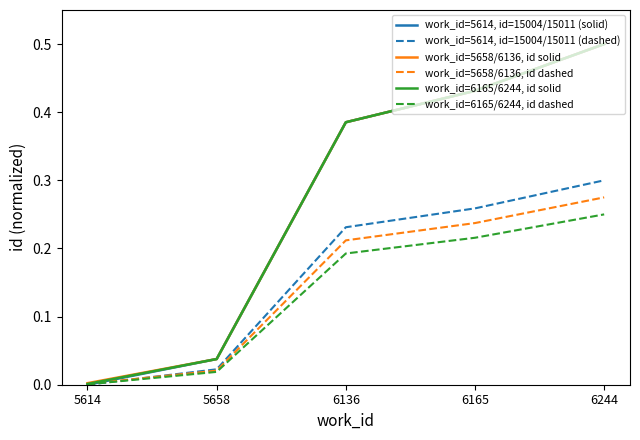

The value of work_id=5614, id=15004/15011 (solid) at 6136 is 0.1. True or false?

False